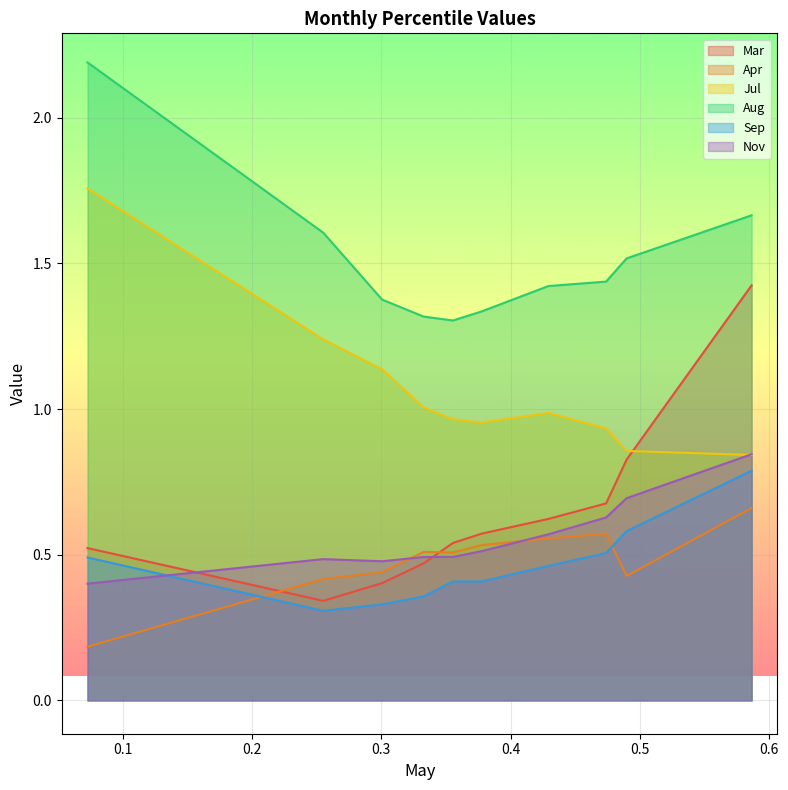

What are all the series names shown in the legend?

Mar, Apr, Jul, Aug, Sep, Nov